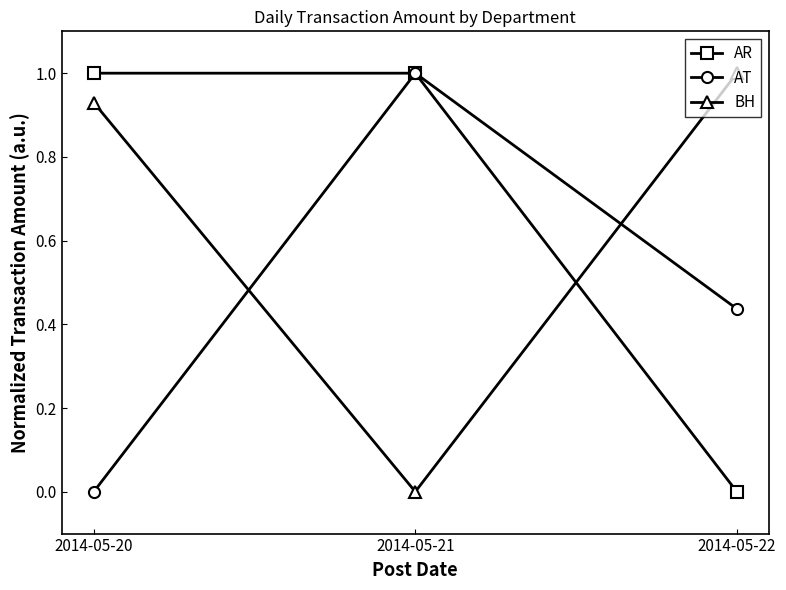

What is the total value across all series at 2014-05-22?

1.4